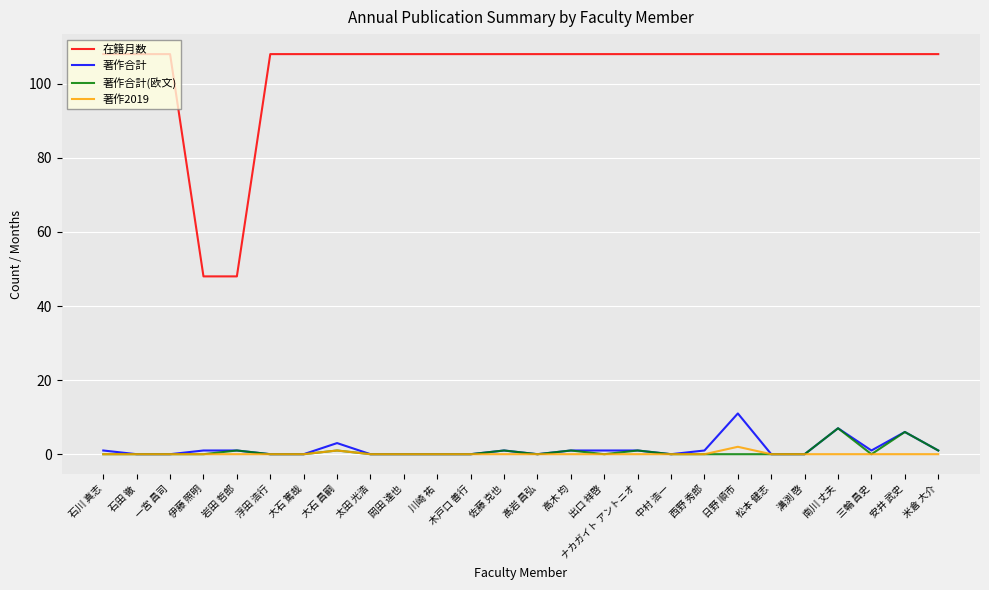

What position from the right is 大石 篤哉?

20